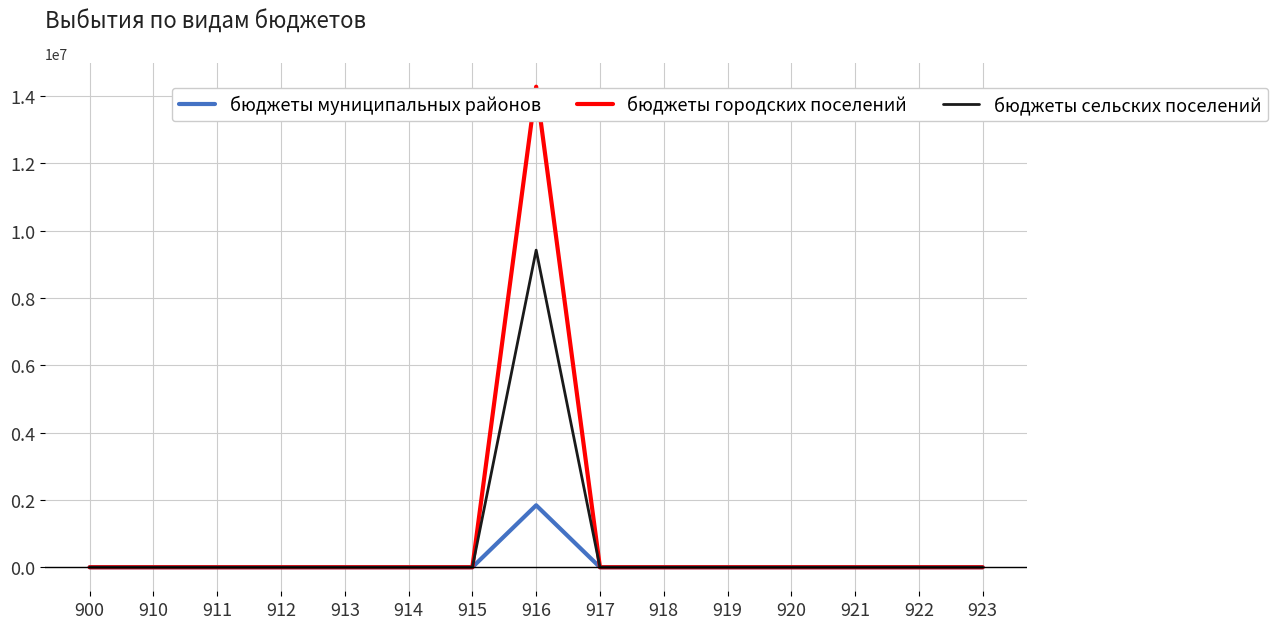

Which category has the highest value in the бюджеты сельских поселений series?

916